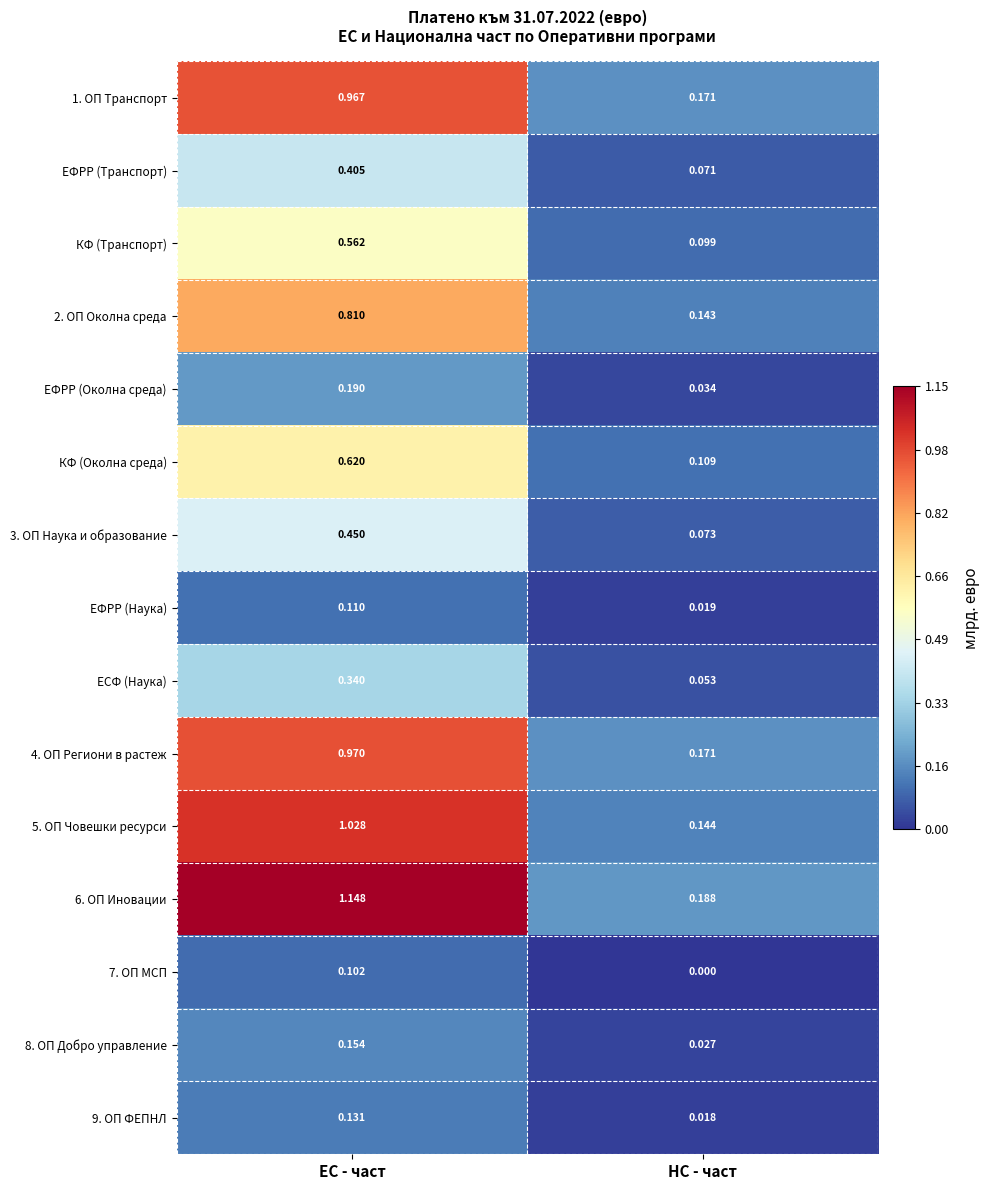

Rank the series by their maximum value, from lowest to highest.

7. ОП МСП, ЕФРР (Наука), 9. ОП ФЕПНЛ, 8. ОП Добро управление, ЕФРР (Околна среда), ЕСФ (Наука), ЕФРР (Транспорт), 3. ОП Наука и образование, КФ (Транспорт), КФ (Околна среда), 2. ОП Околна среда, 1. ОП Транспорт, 4. ОП Региони в растеж, 5. ОП Човешки ресурси, 6. ОП Иновации